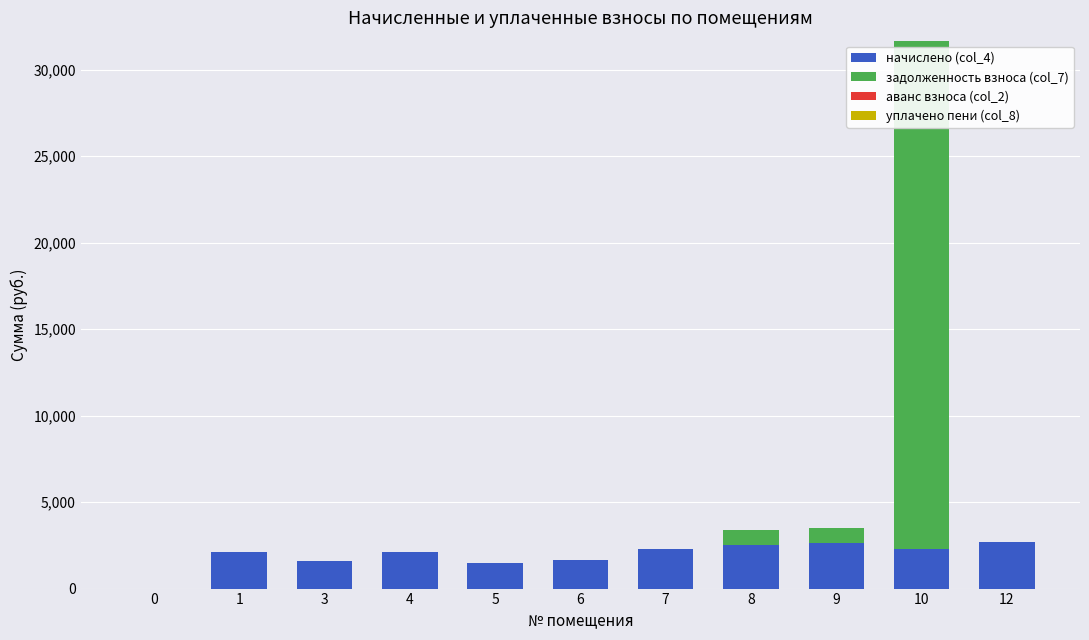

What is the sum of all начислено (col_4) values?

21425.3